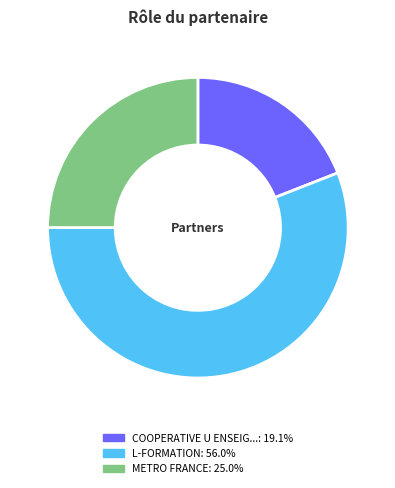

Is there any slice that represents more than half of the pie?

Yes